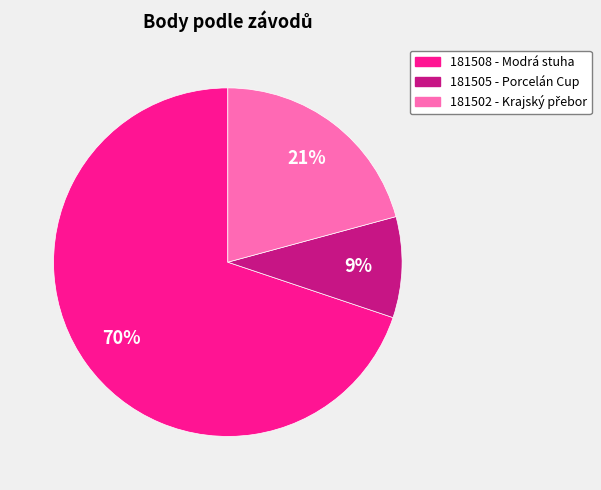

To the nearest percent, what portion does 181508 represent?

70%